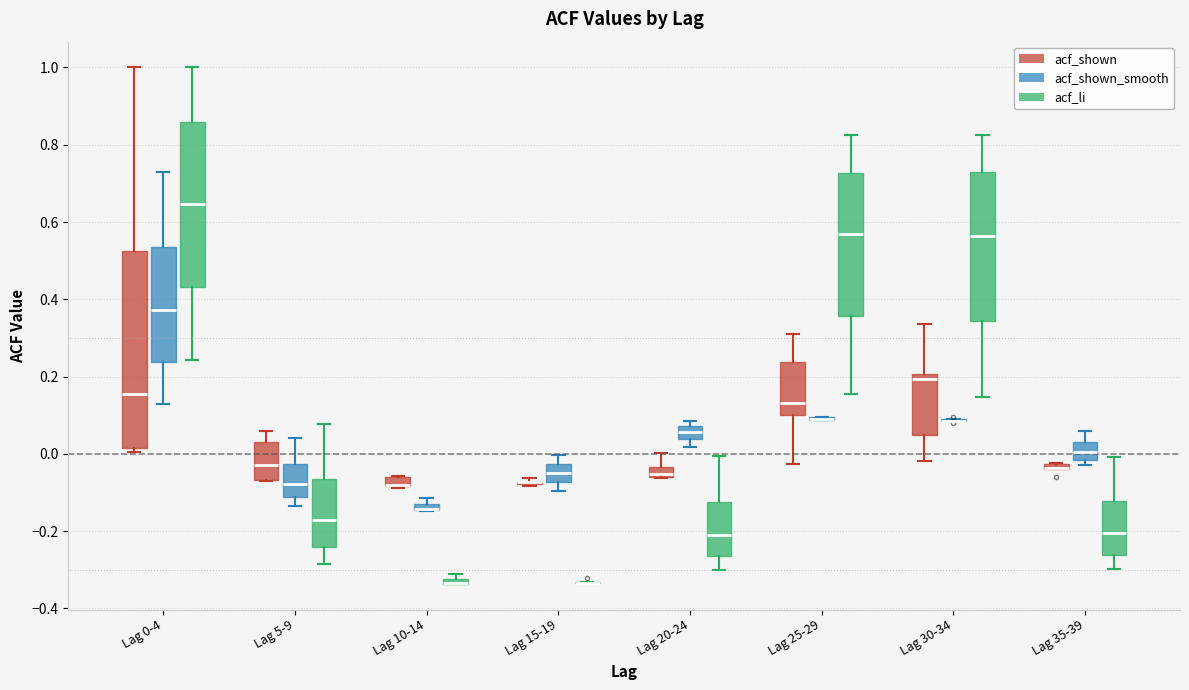

Which box is the tallest, from its lower edge to its upper edge?

Lag 0-4 (acf_shown)